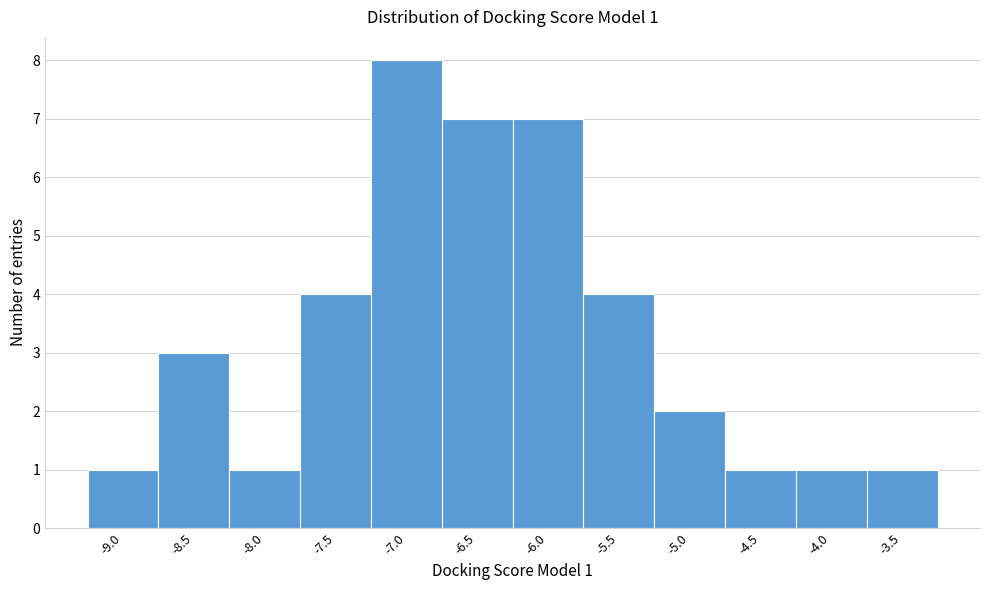

Reading right to left, extract all data points from this chart.

1	1	1	2	4	7	7	8	4	1	3	1